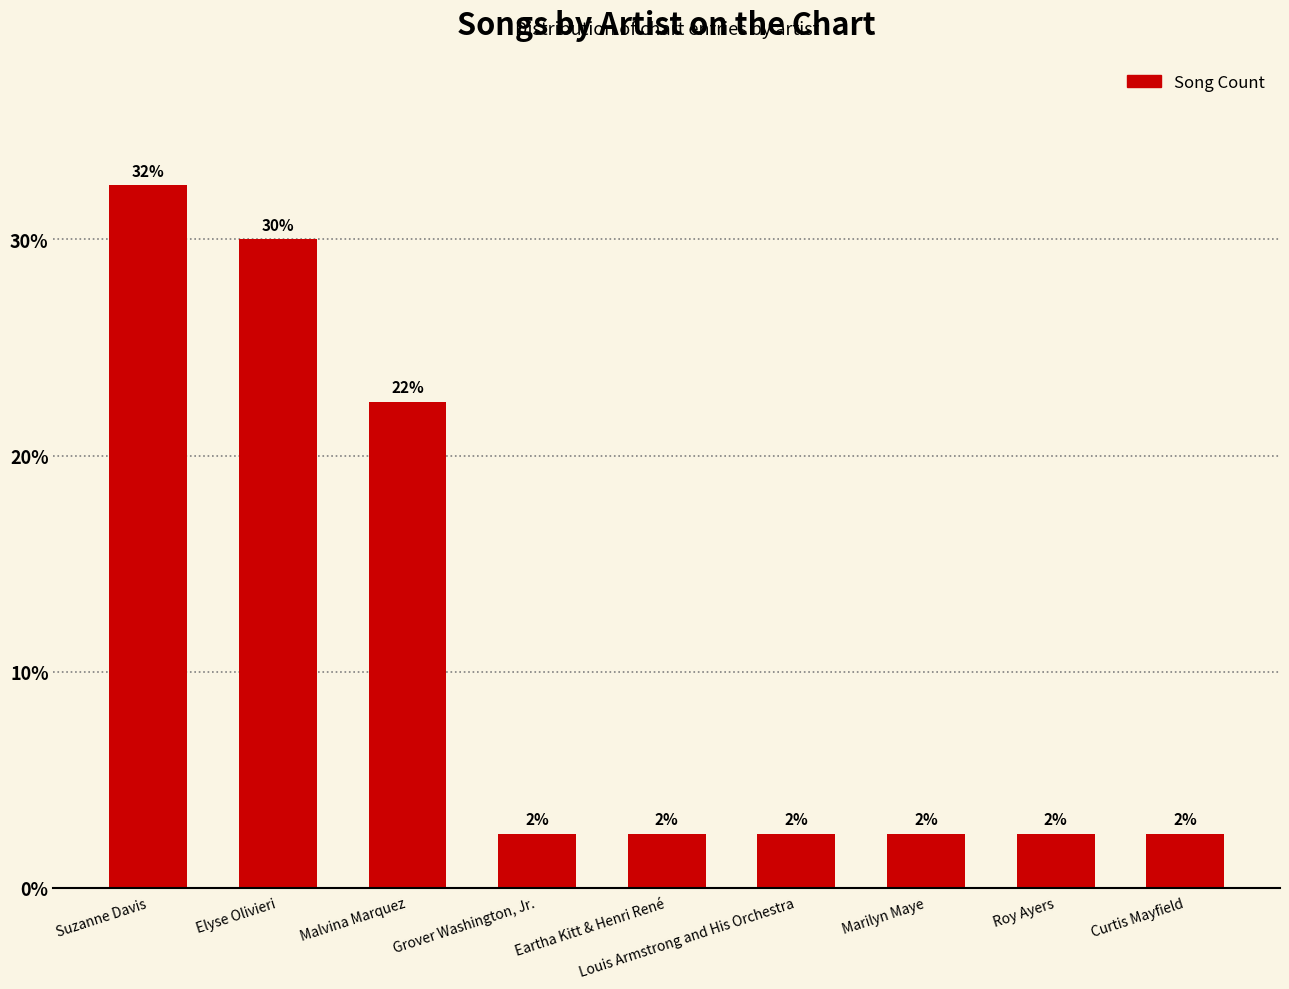

Reading left to right, extract all data points from this chart.

32.5	30.0	22.5	2.5	2.5	2.5	2.5	2.5	2.5